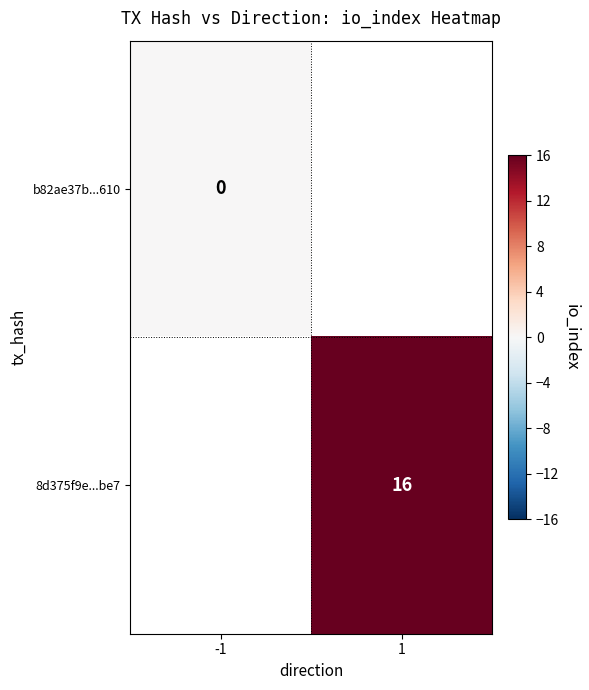

Which category has the lowest value across all series?

-1